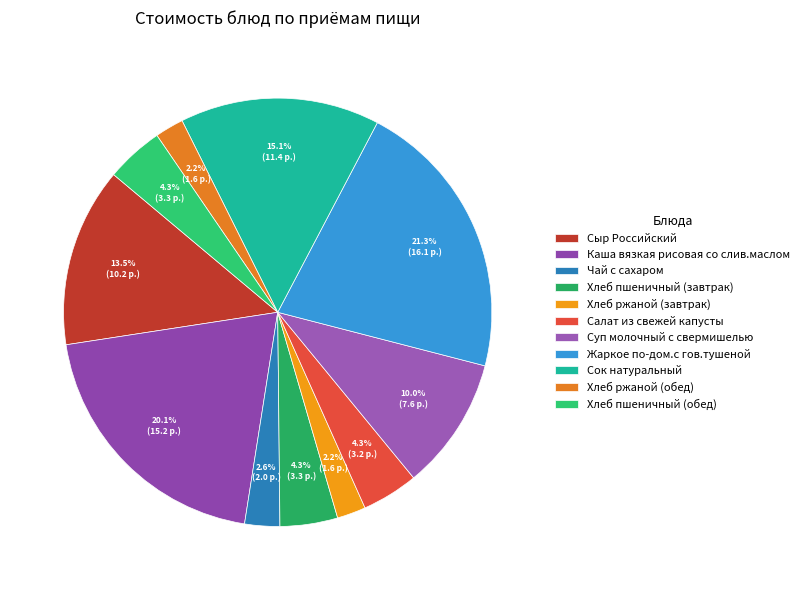

Between Хлеб ржаной (завтрак) and Салат из свежей капусты, which is larger?

Салат из свежей капусты